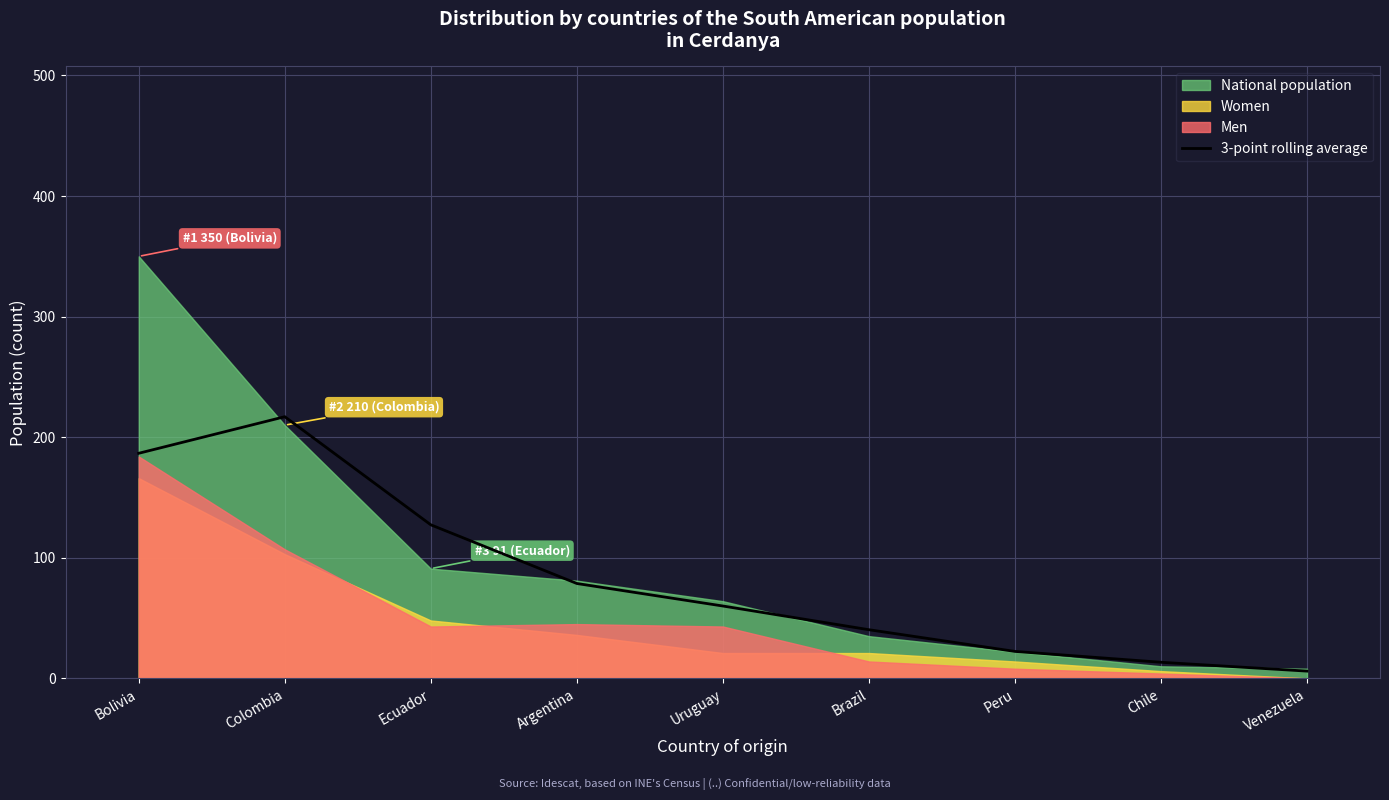

Reading right to left, transcribe all the data shown in this chart.

Venezuela=6.0	Chile=13.3	Peru=22.3	Brazil=40.3	Uruguay=60.0	Argentina=78.7	Ecuador=127.3	Colombia=217.0	Bolivia=186.7